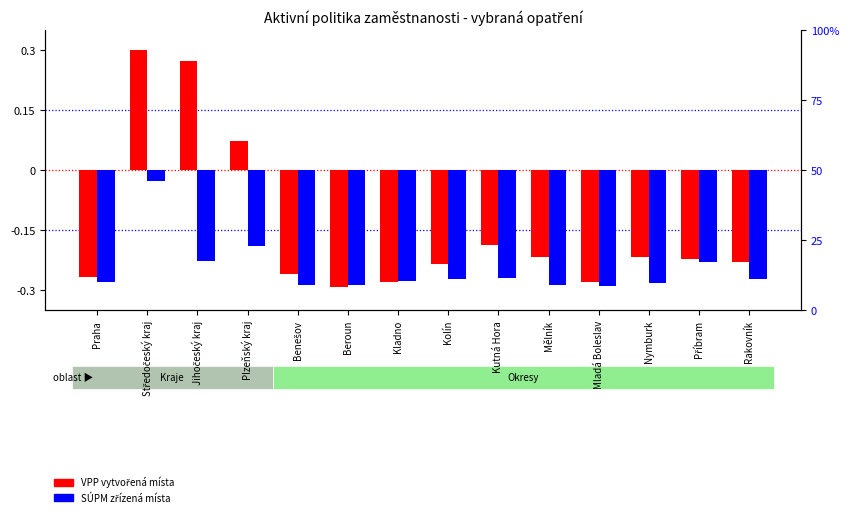

What are all the series names shown in the legend?

VPP vytvořená místa, SÚPM zřízená místa